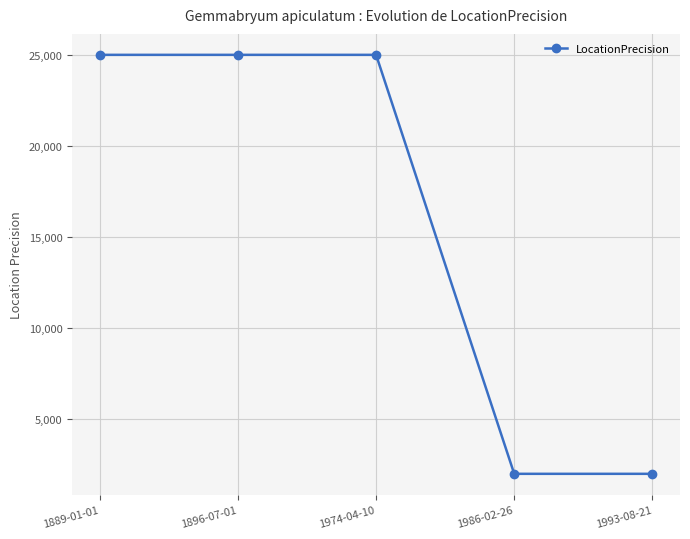

What is the value of the 5th point from the left?

2000